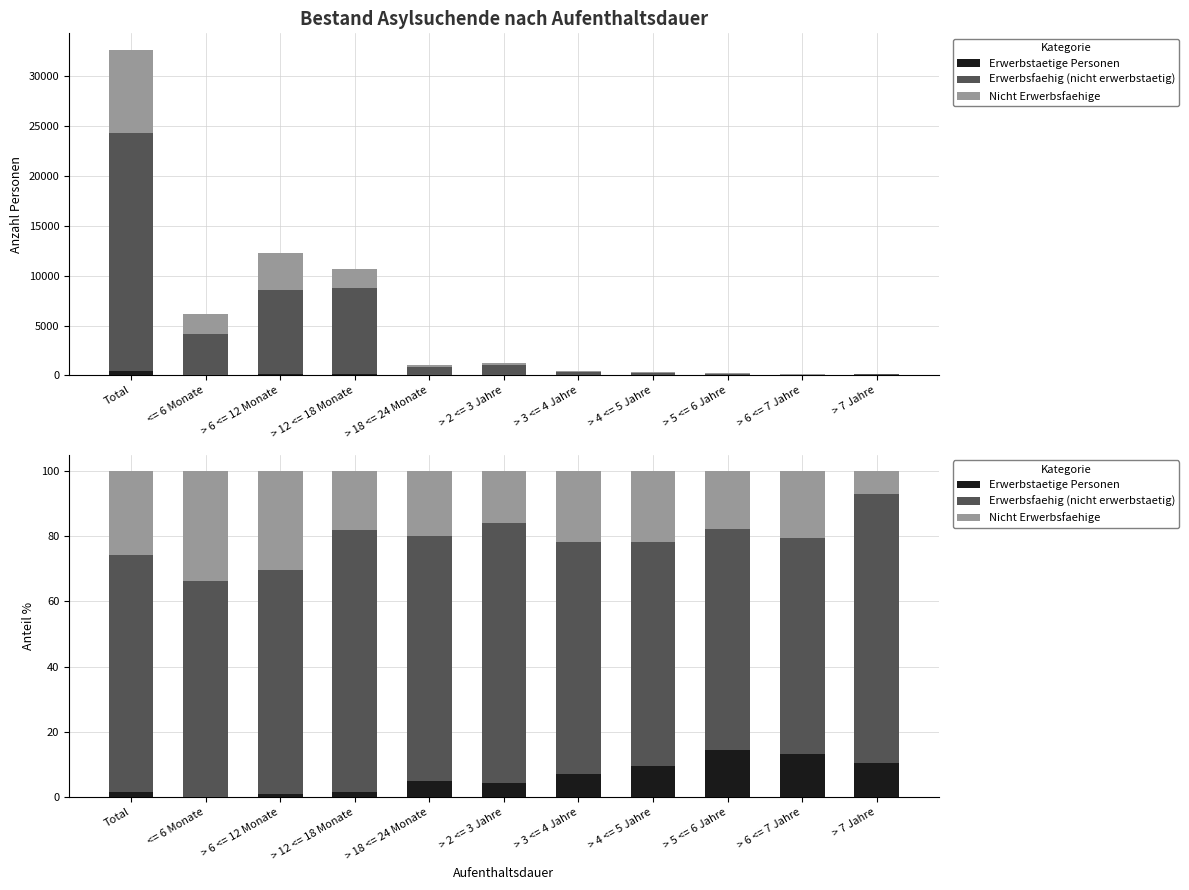

How many bars are there in each group?

3